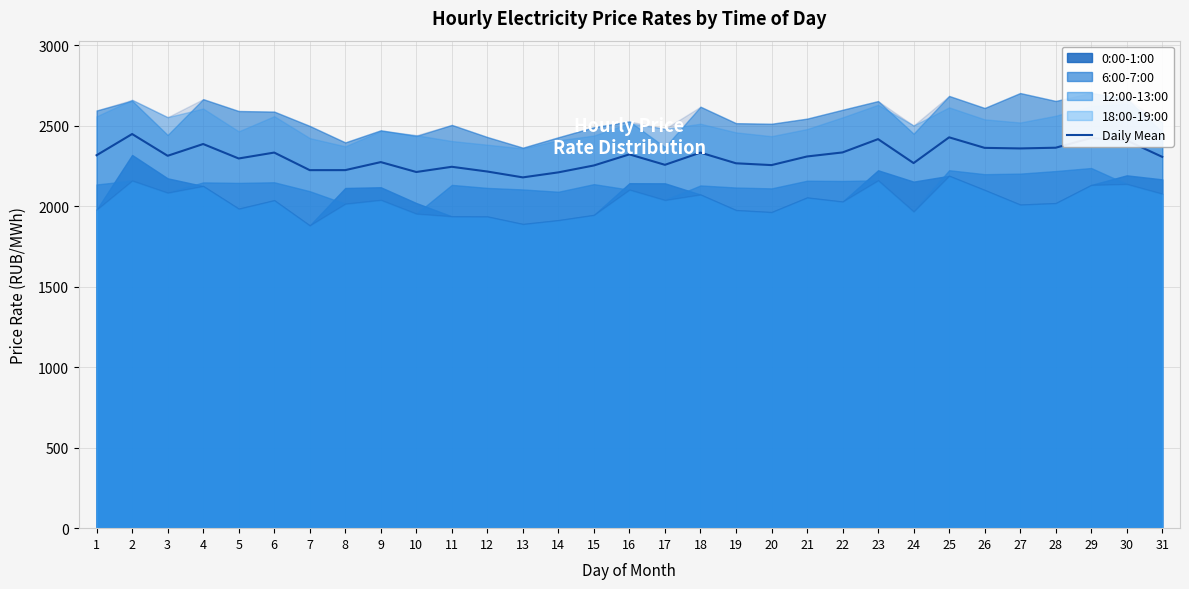

What is the value of the 28th point from the left?

2363.5